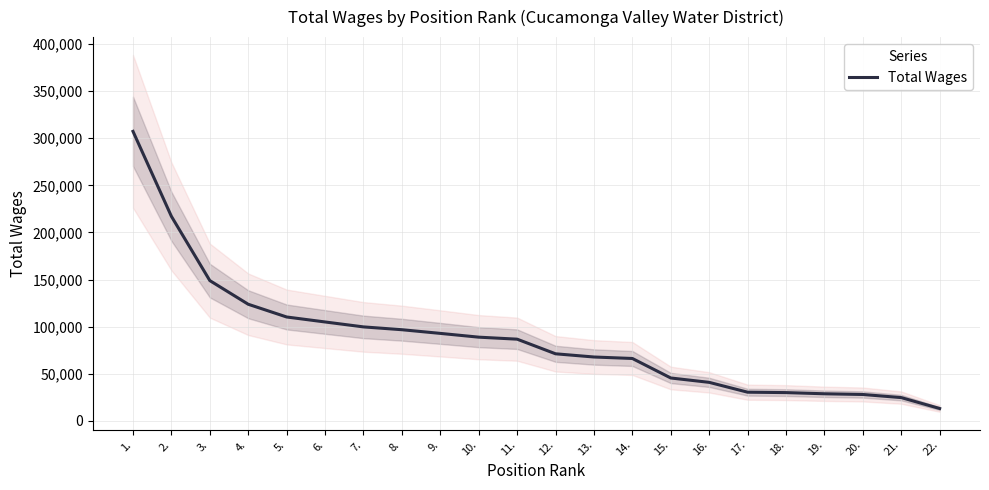

How many lines are shown in the chart?

1